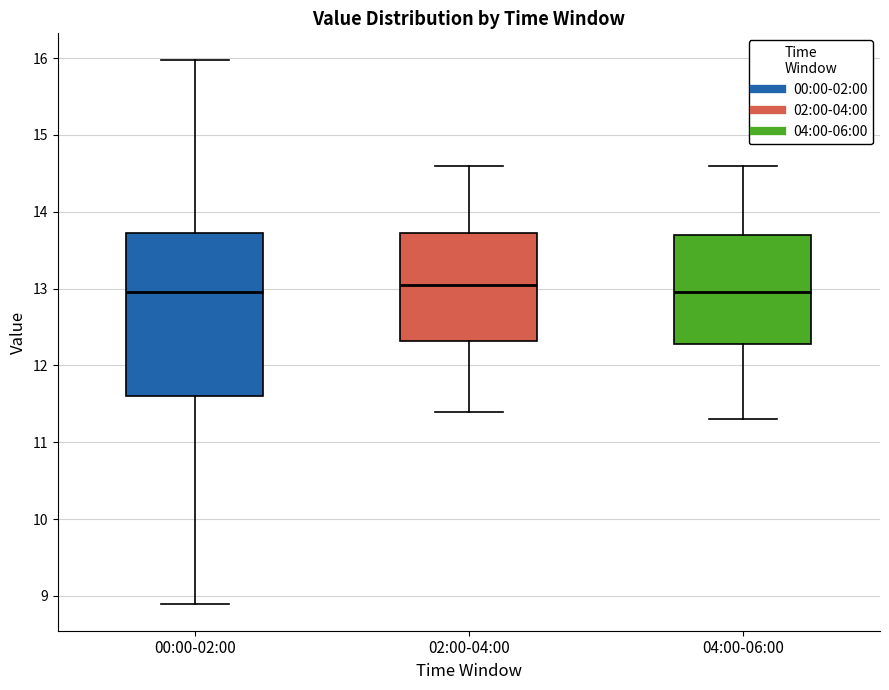

Which box is the tallest, from its lower edge to its upper edge?

00:00-02:00